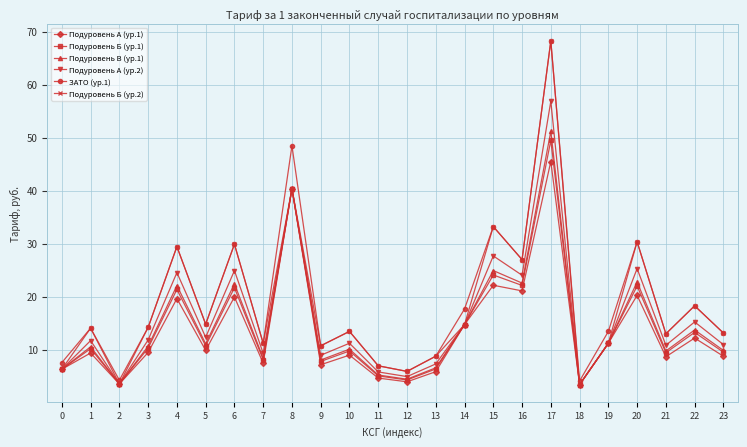

What is the greatest value displayed?

68.2